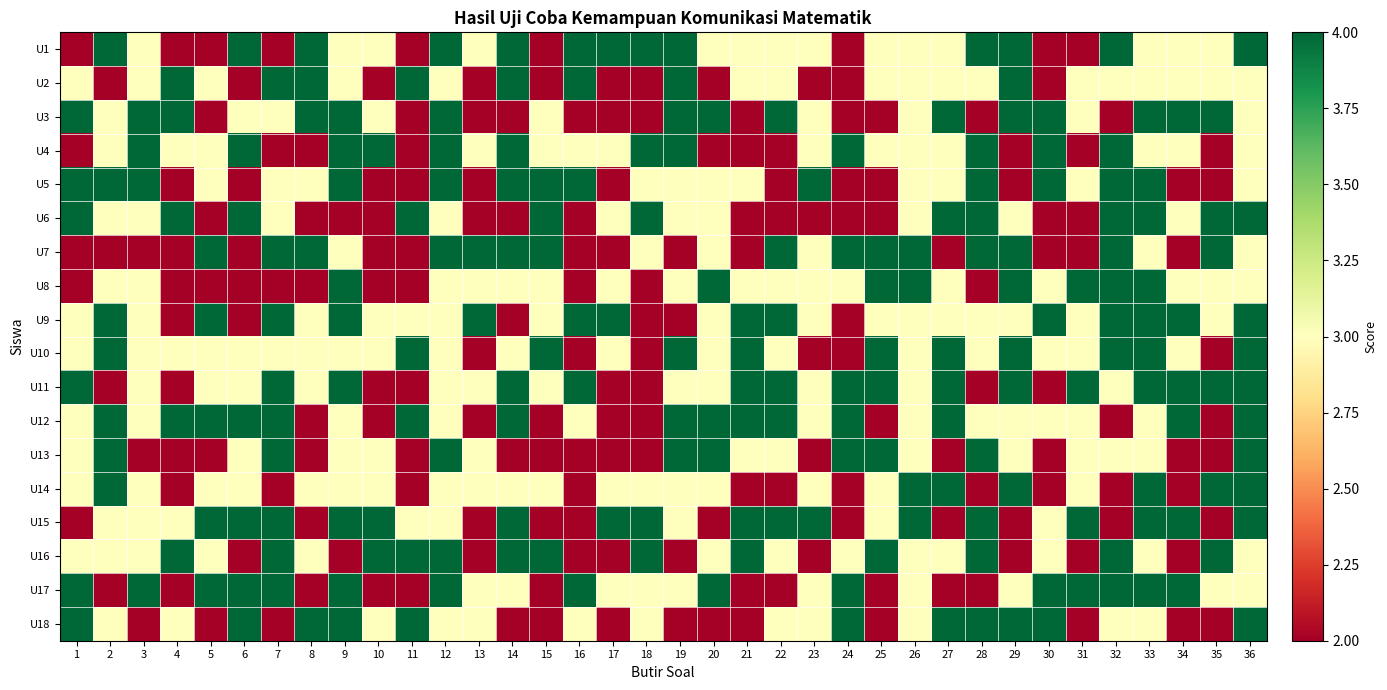

How many series are shown in this chart?

18